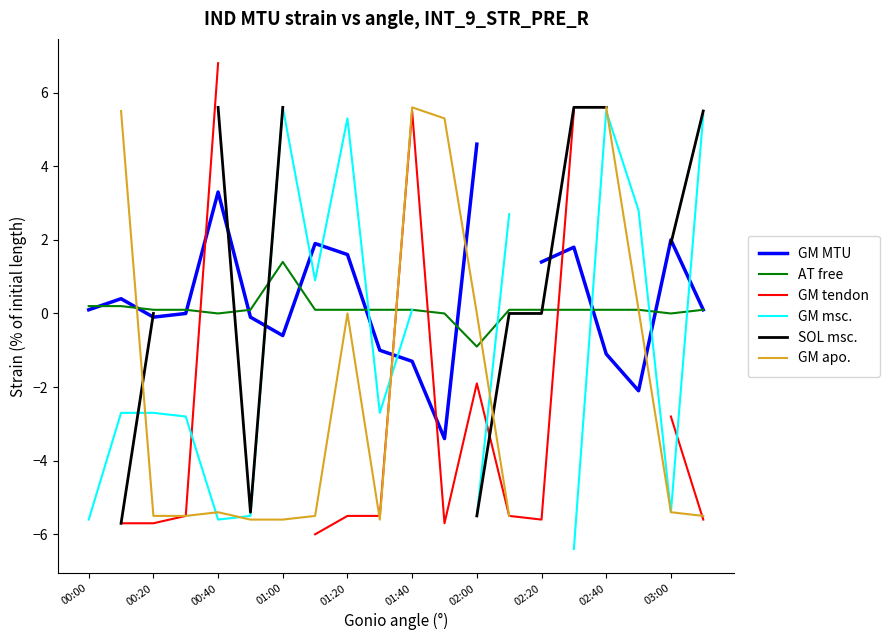

True or false: AT free has a value of 0.2 at 00:00.

True